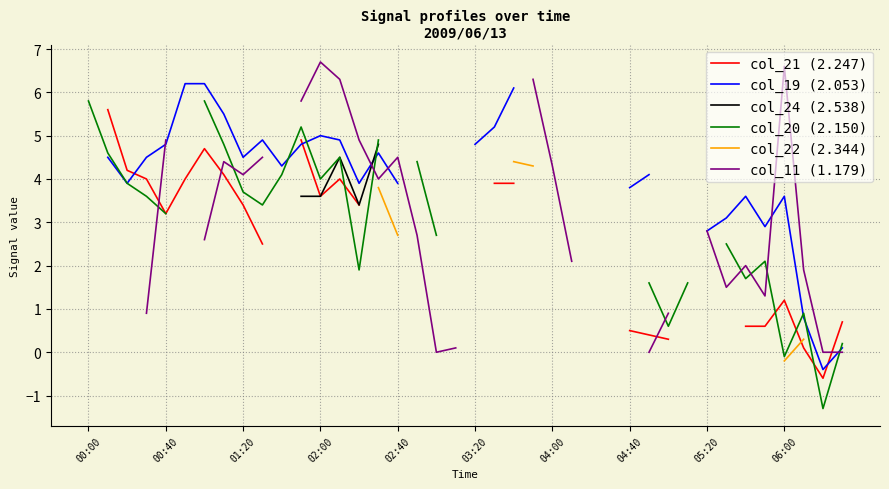

True or false: col_22 (2.344) has a value of 0.3 at 37.

True